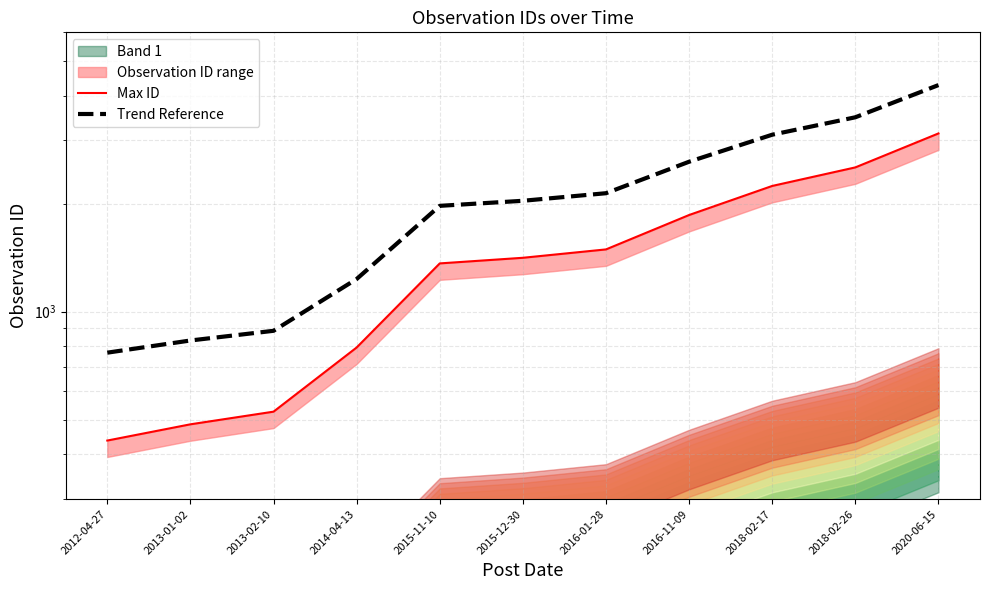

Is it true that Max ID equals 184.7 at 2013-02-10?

False